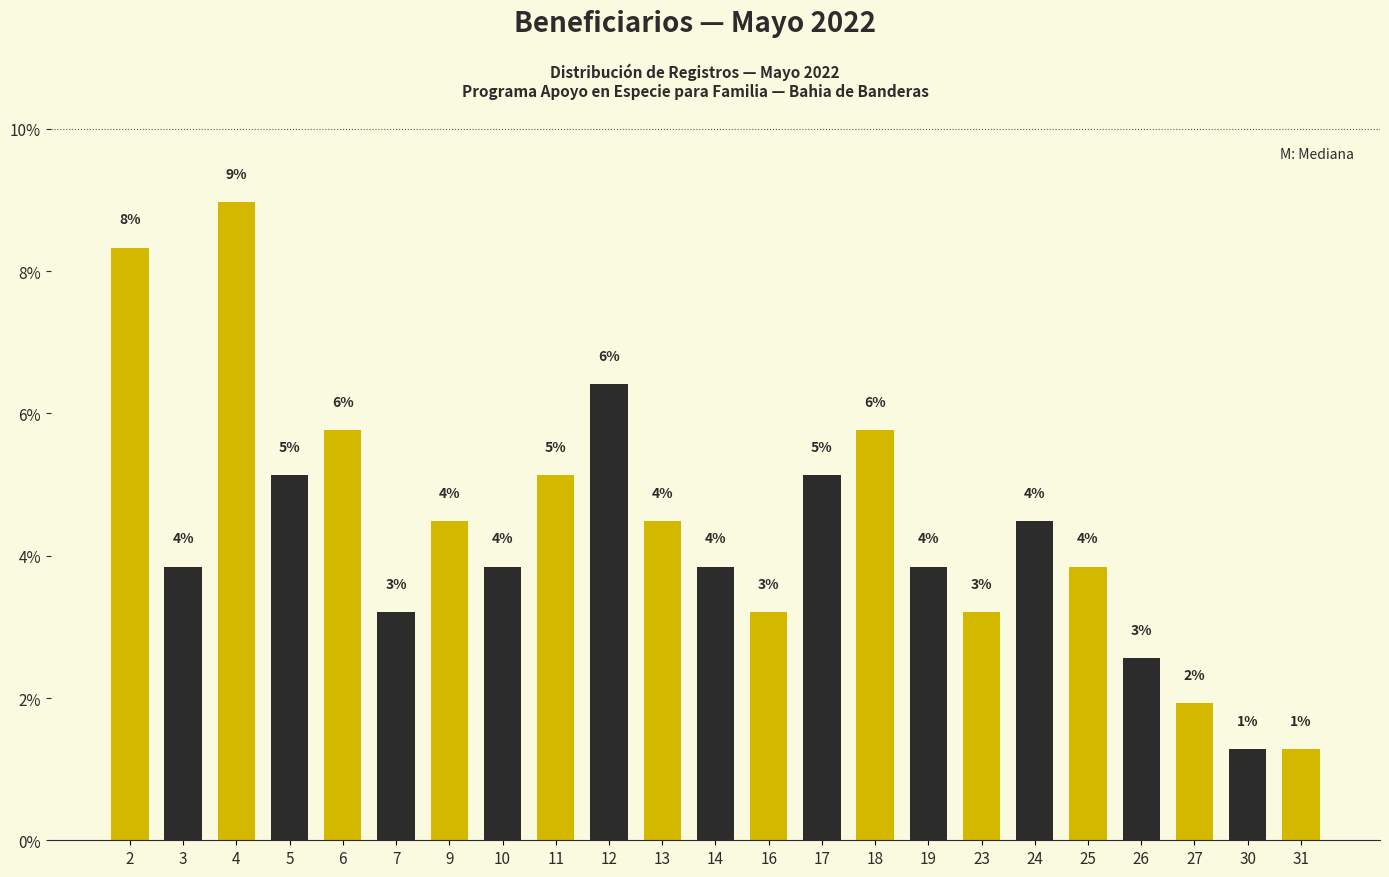

Does the chart contain any negative values?

No